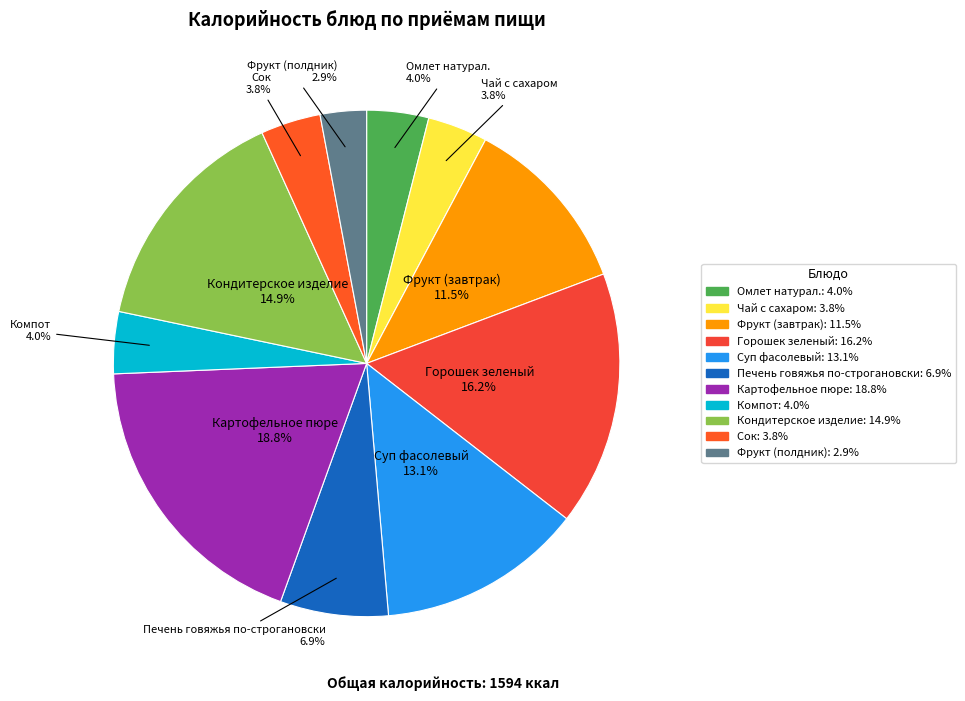

Between Фрукт (завтрак) and Суп фасолевый, which is larger?

Суп фасолевый